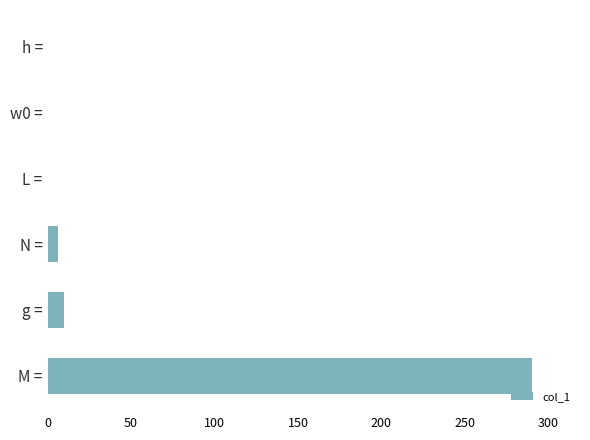

The chart shows a value of 9.8 at g =. True or false?

True